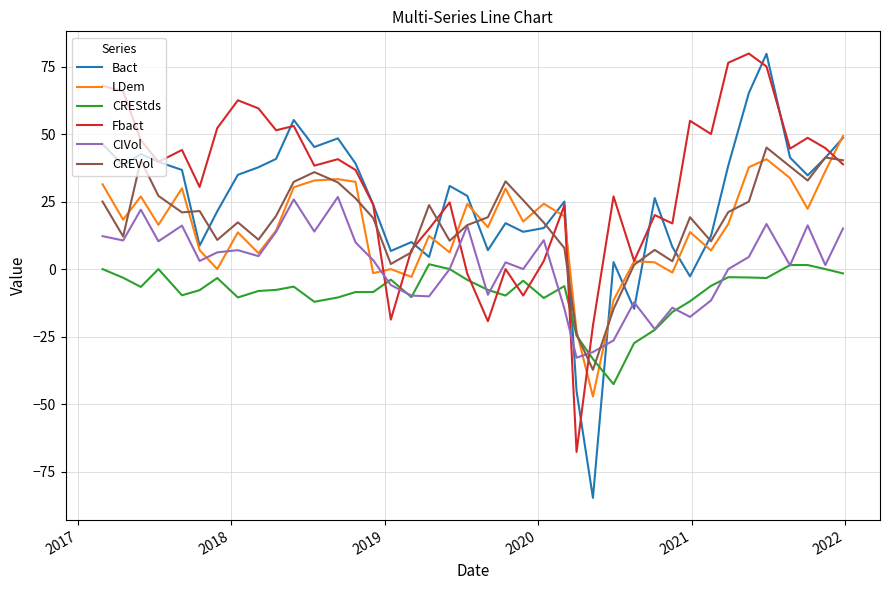

What is the lowest value of the CREVol series?

-37.3